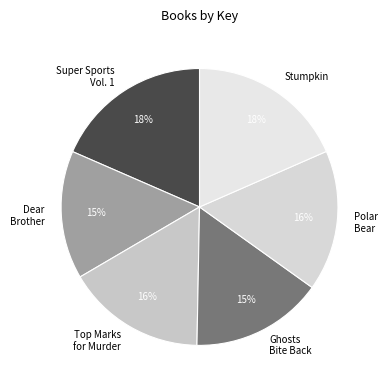

To the nearest percent, what portion does Stumpkin represent?

18%